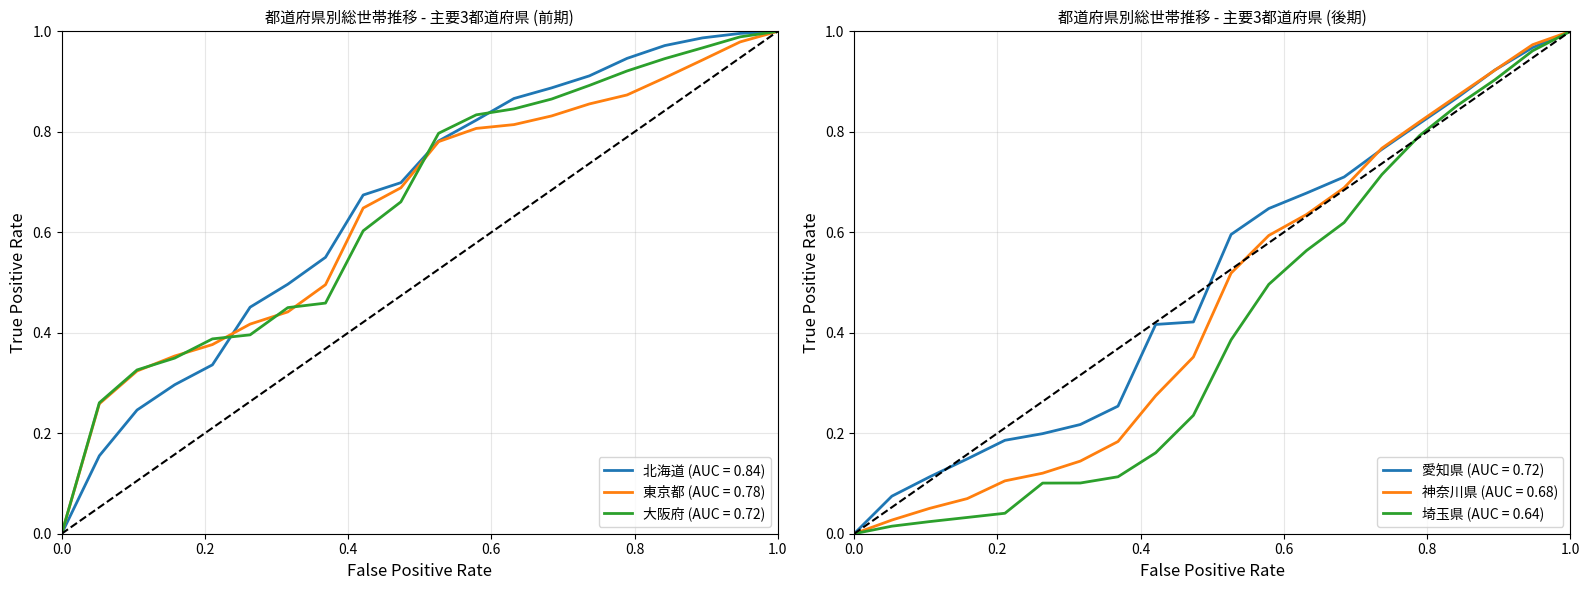

True or false: 東京都 has more than 1 points higher than both neighbors.

False